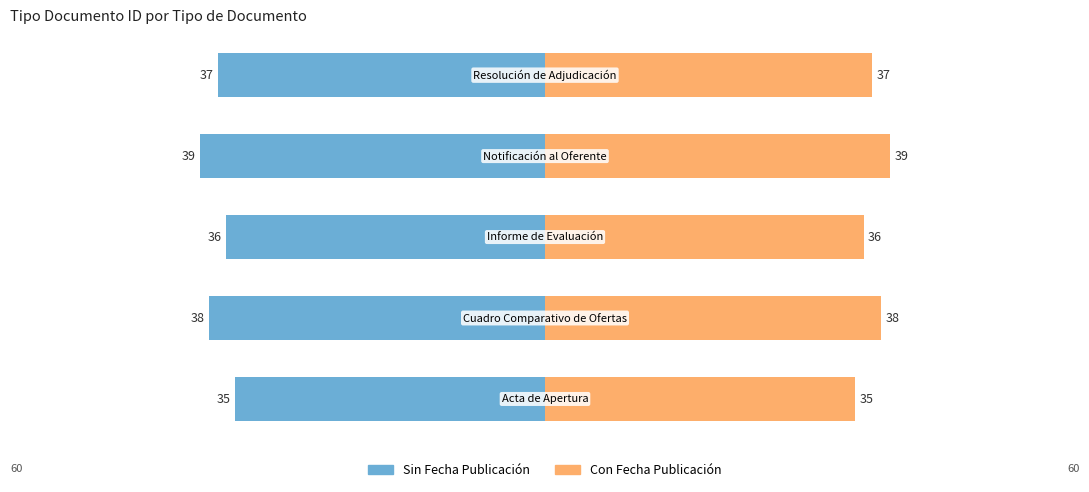

Are the bars horizontal?

Yes